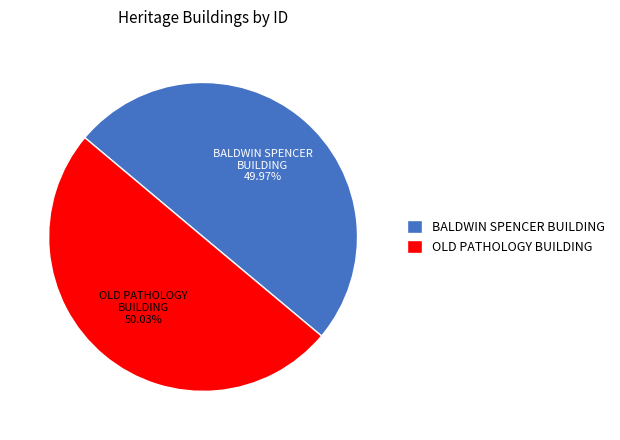

Is there any slice that represents more than half of the pie?

Yes